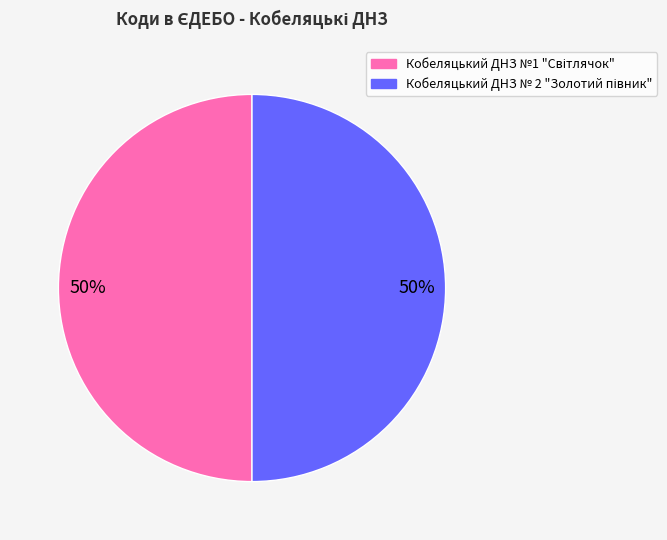

To the nearest percent, what is the average slice percentage?

50%